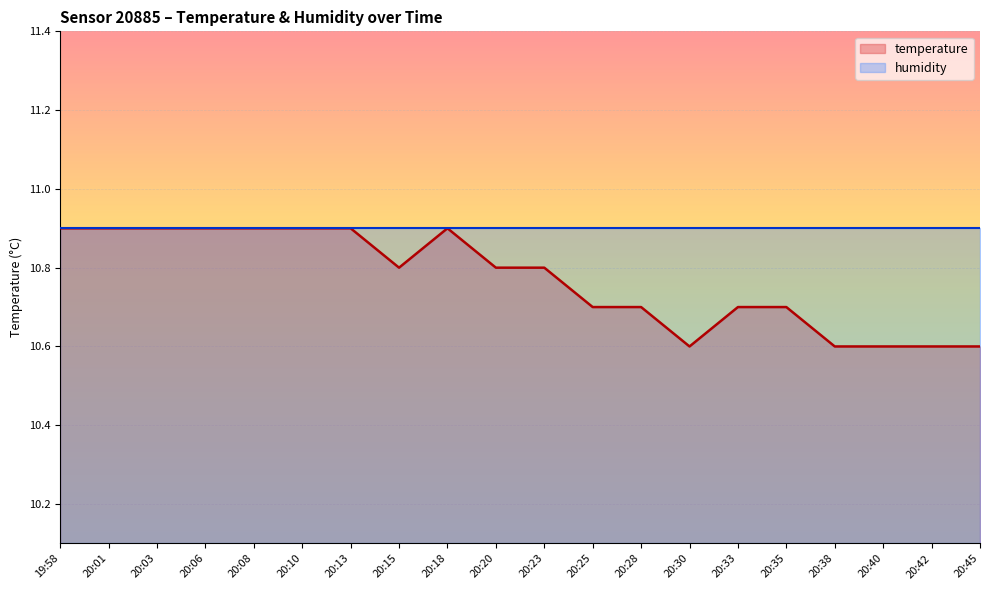

What is the label of the 9th point from the left?

20:18